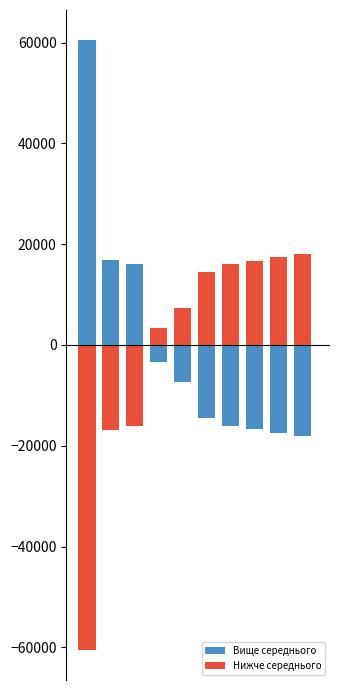

What are all the series names shown in the legend?

Вище середнього, Нижче середнього